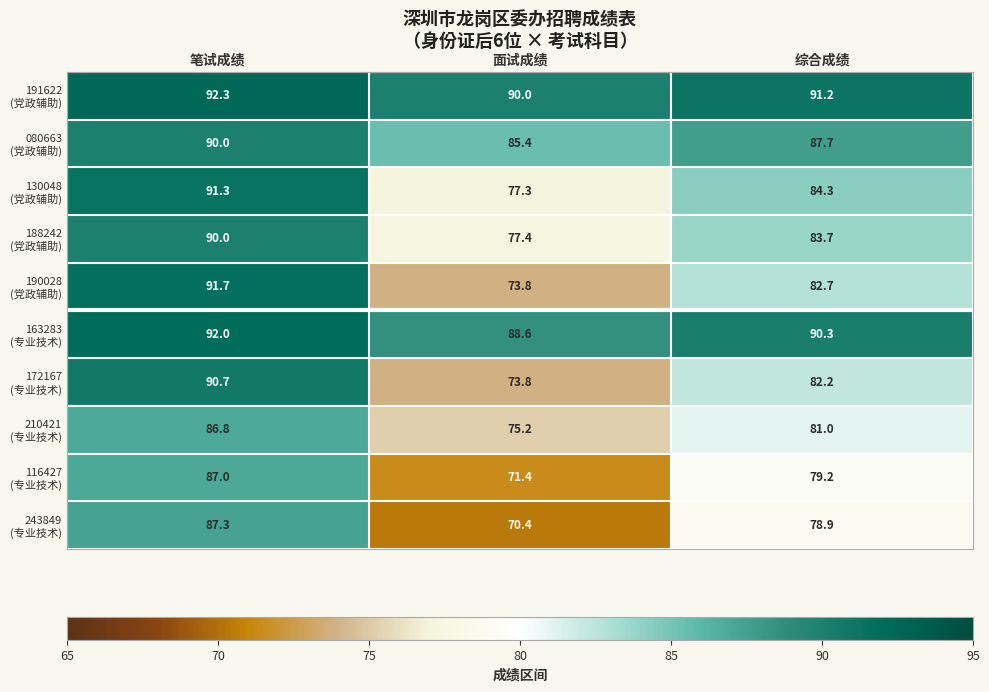

Which label corresponds to the smallest value in the chart?

面试成绩